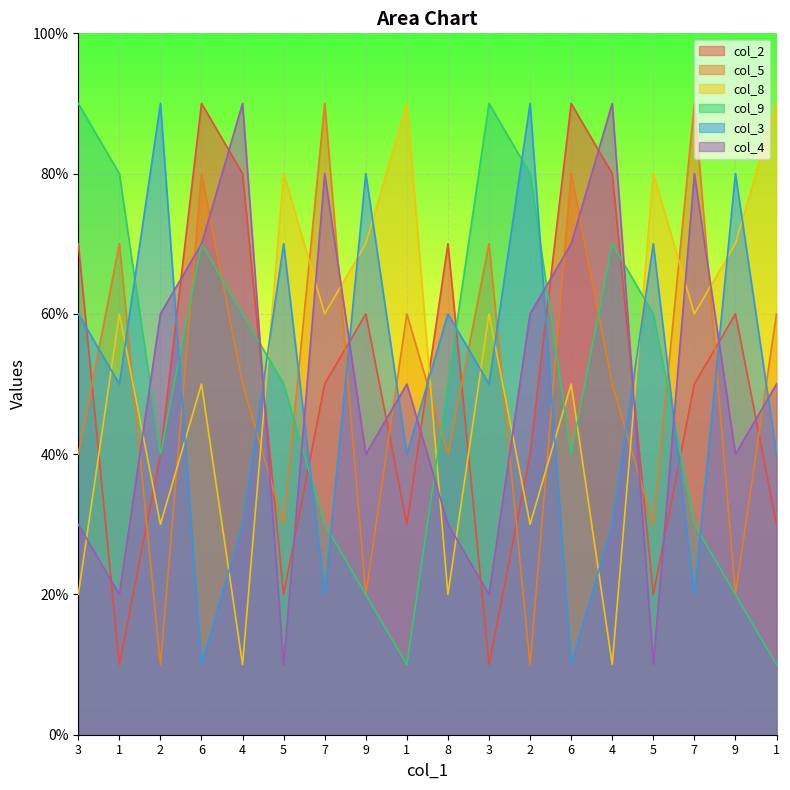

How many interior local valleys does the col_3 series have?

7